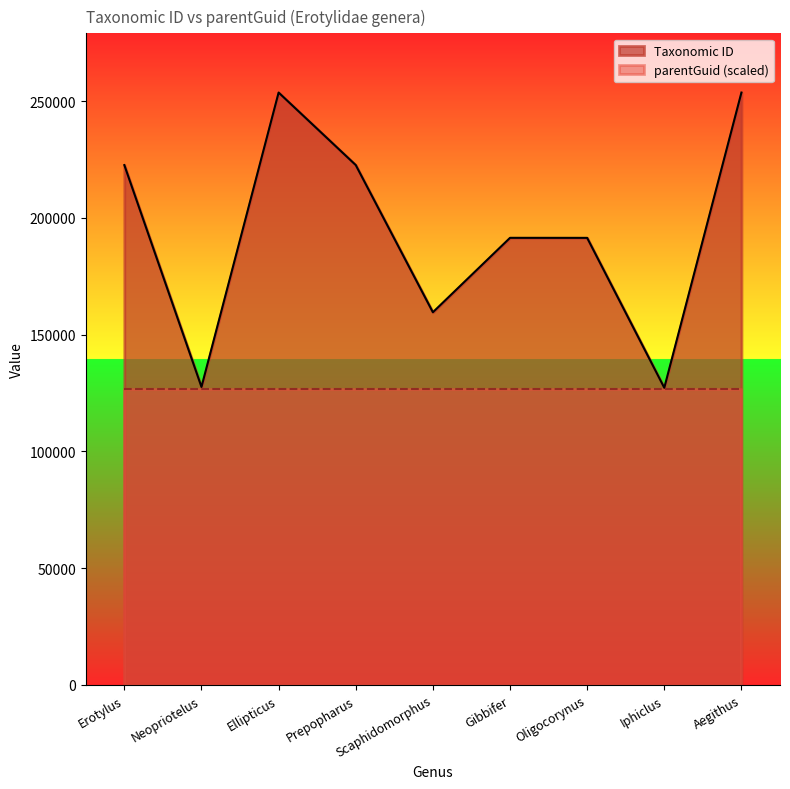

True or false: the data shows 290993 at Gibbifer.

False